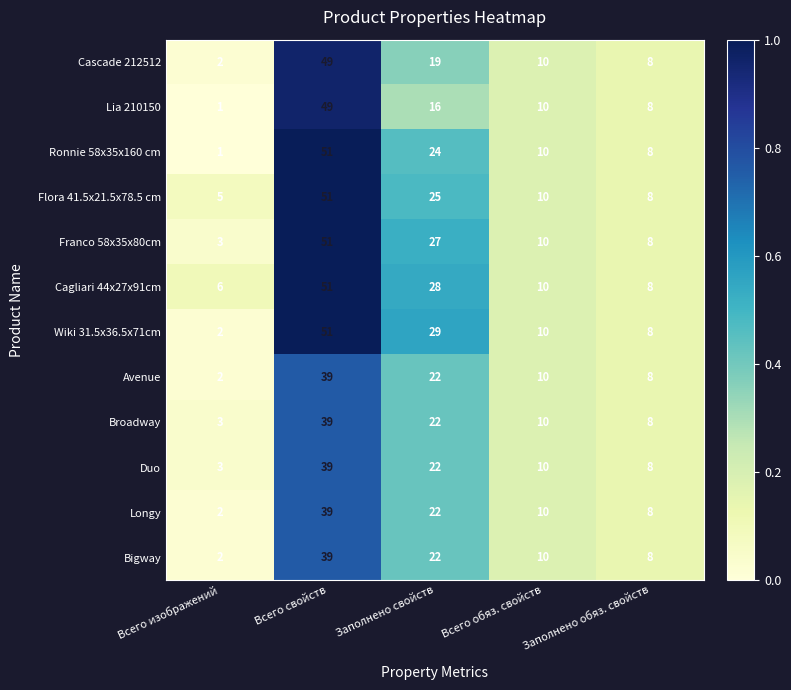

Is it true that Lia 210150 equals 1 at Всего изображений?

True